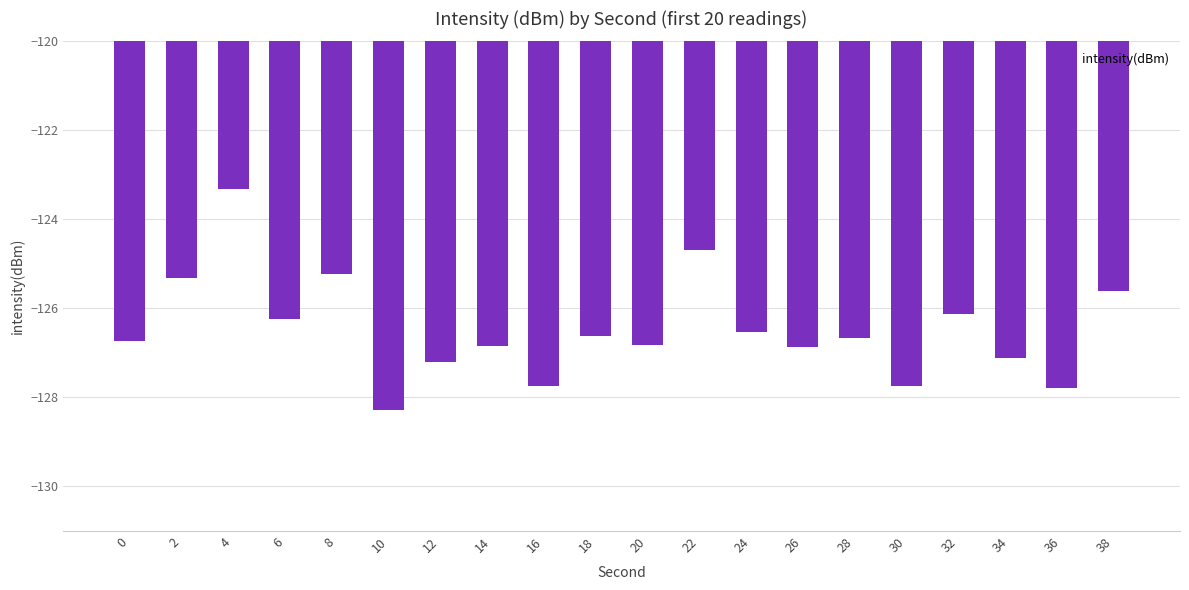

The value at 4 is -123.3. True or false?

True